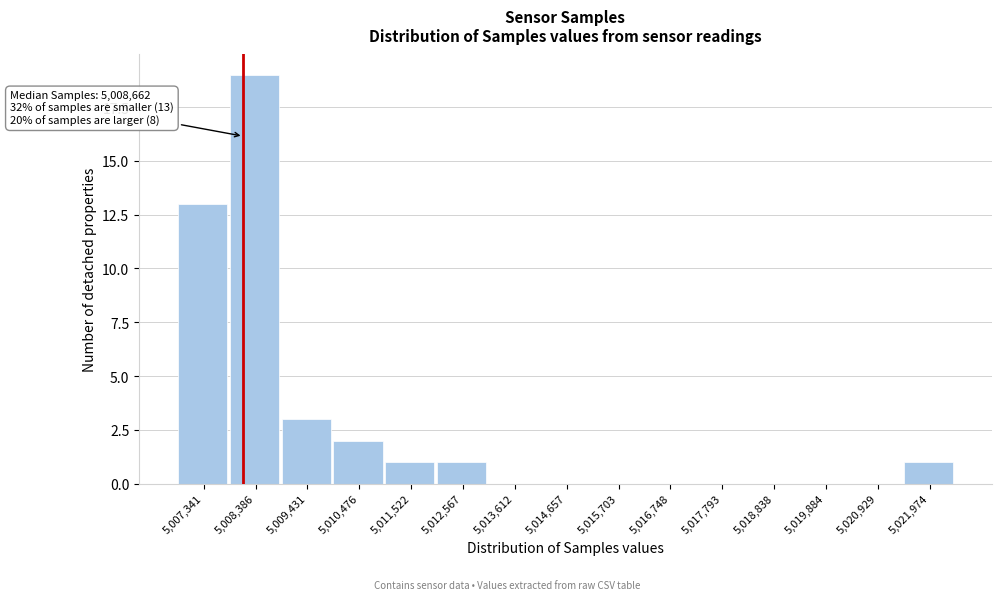

Reading left to right, extract all data points from this chart.

5,007,341=13	5,008,386=19	5,009,431=3	5,010,476=2	5,011,522=1	5,012,567=1	5,013,612=0	5,014,657=0	5,015,703=0	5,016,748=0	5,017,793=0	5,018,838=0	5,019,884=0	5,020,929=0	5,021,974=1